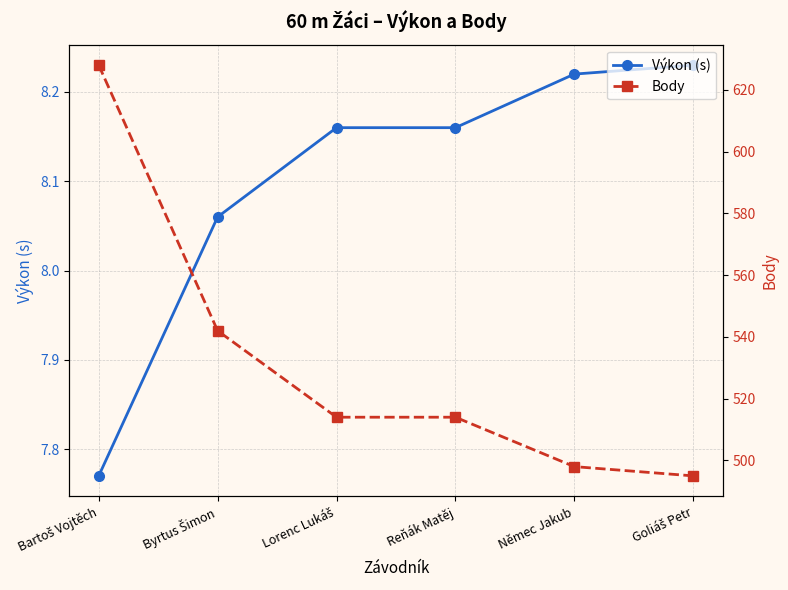

Is this an area chart (filled region under the line)?

No